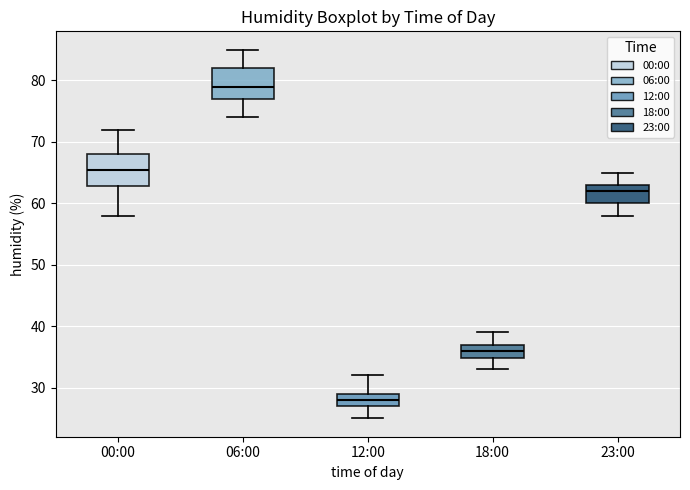

Reading left to right, transcribe this box plot: for each box, give where its median line is, the range the box spans, and where its two whiskers end, as read against the y-axis. The values are not printed on the chart, so give them approximately, as read against the axis.

00:00: median 66, box 63 to 68, whiskers 58 to 72
06:00: median 79, box 77 to 82, whiskers 74 to 85
12:00: median 28, box 27 to 29, whiskers 25 to 32
18:00: median 36, box 35 to 37, whiskers 33 to 39
23:00: median 62, box 60 to 63, whiskers 58 to 65